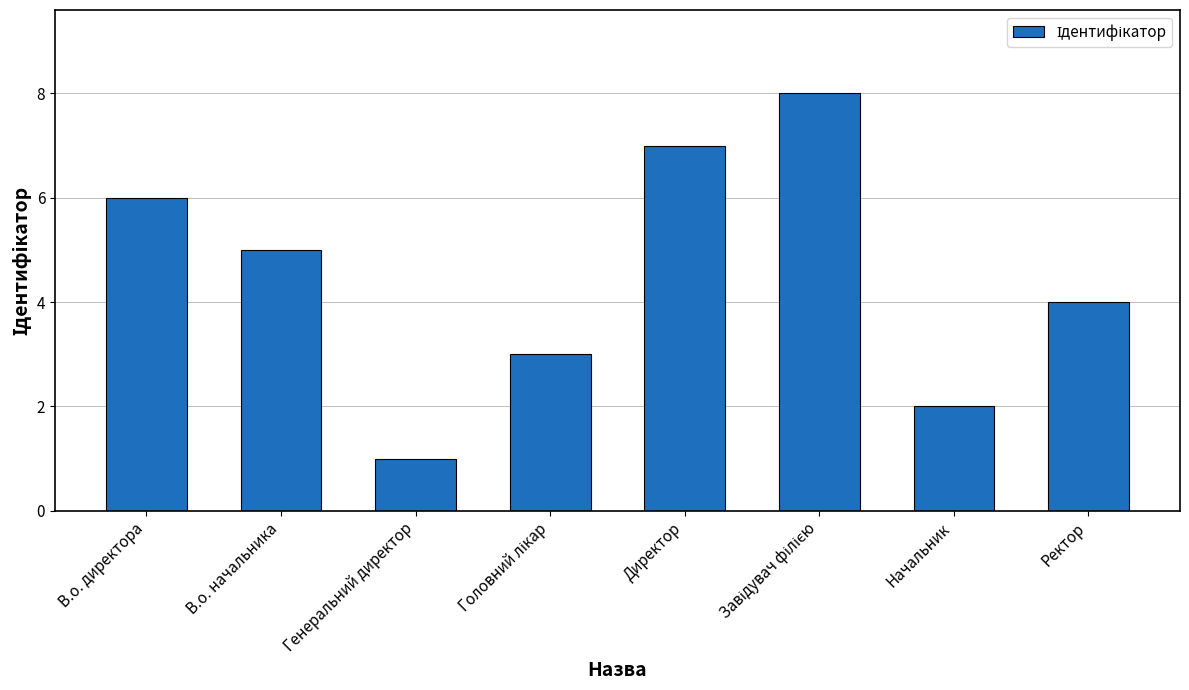

Reading left to right, extract all data points from this chart.

6	5	1	3	7	8	2	4